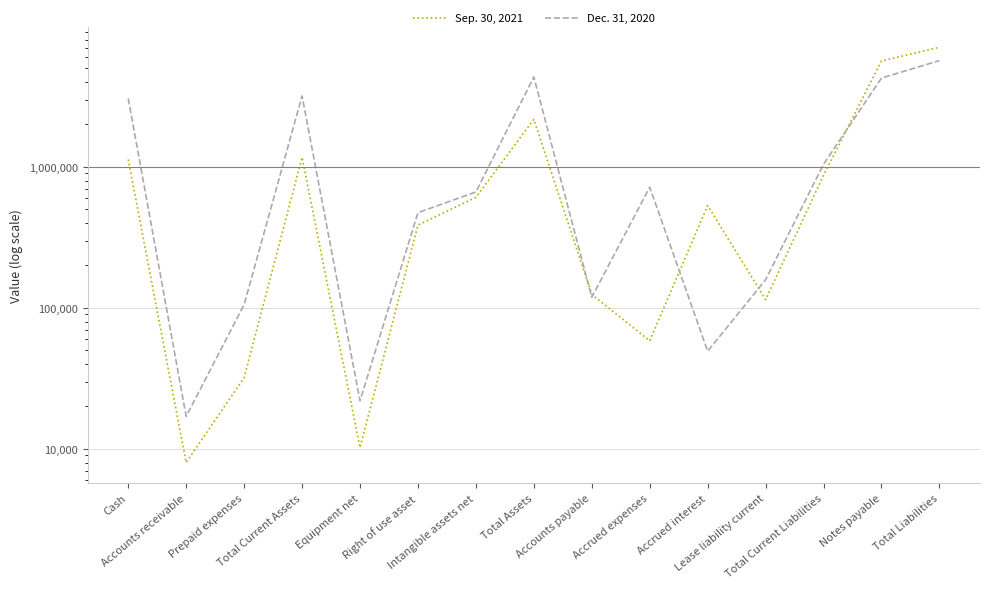

Rank the series by their average value, from lowest to highest.

Sep. 30, 2021, Dec. 31, 2020